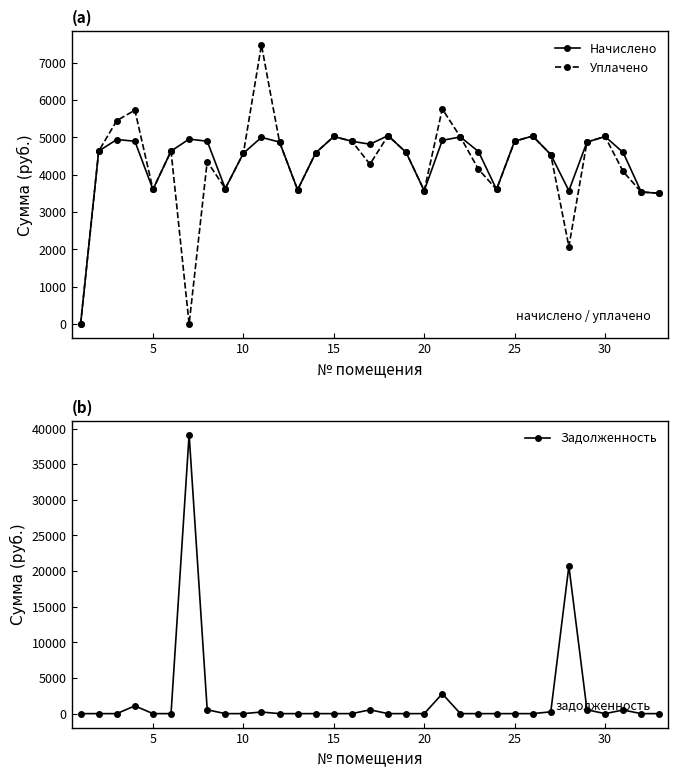

What is the approximate value of Задолженность at 30?

0.0